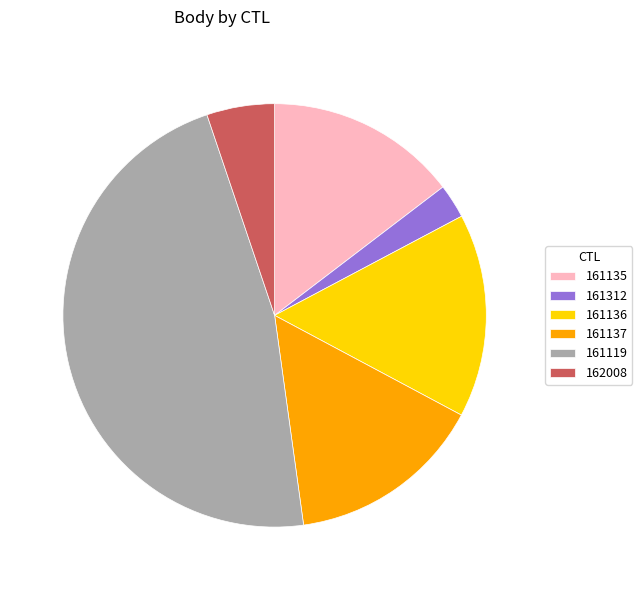

Which slice is the largest?

161119